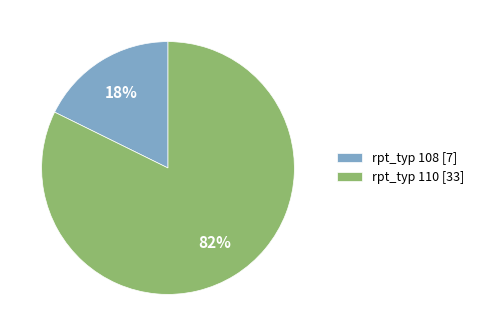

The rpt_typ 110 [33] slice represents 82% of the pie. True or false?

True